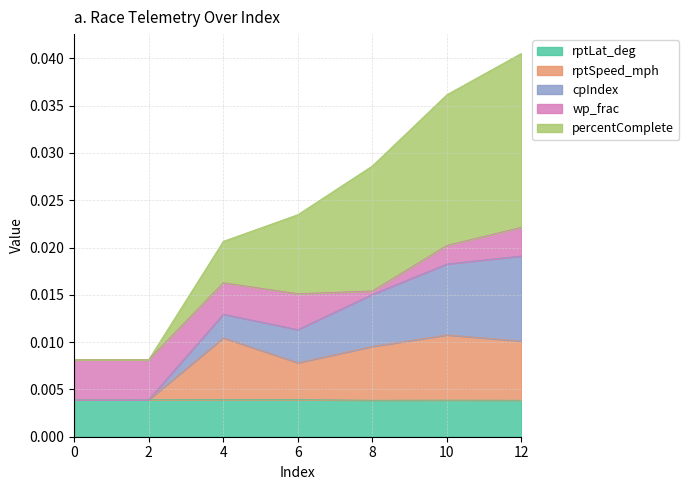

At which category is the sum across all series the highest?

12